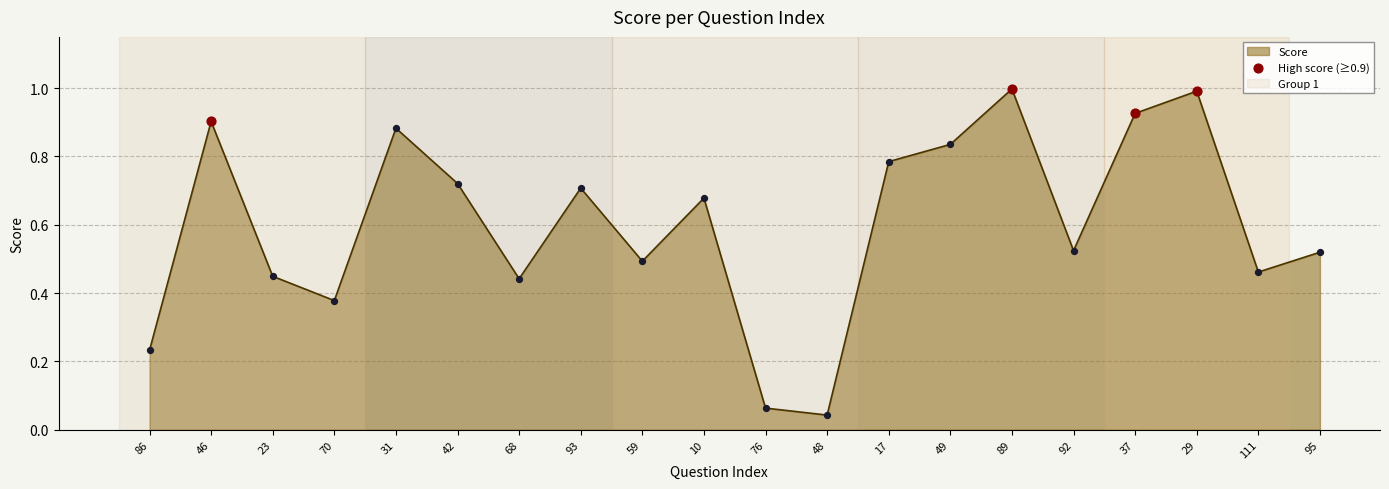

What is the change in value from 46 to 23?

-0.5